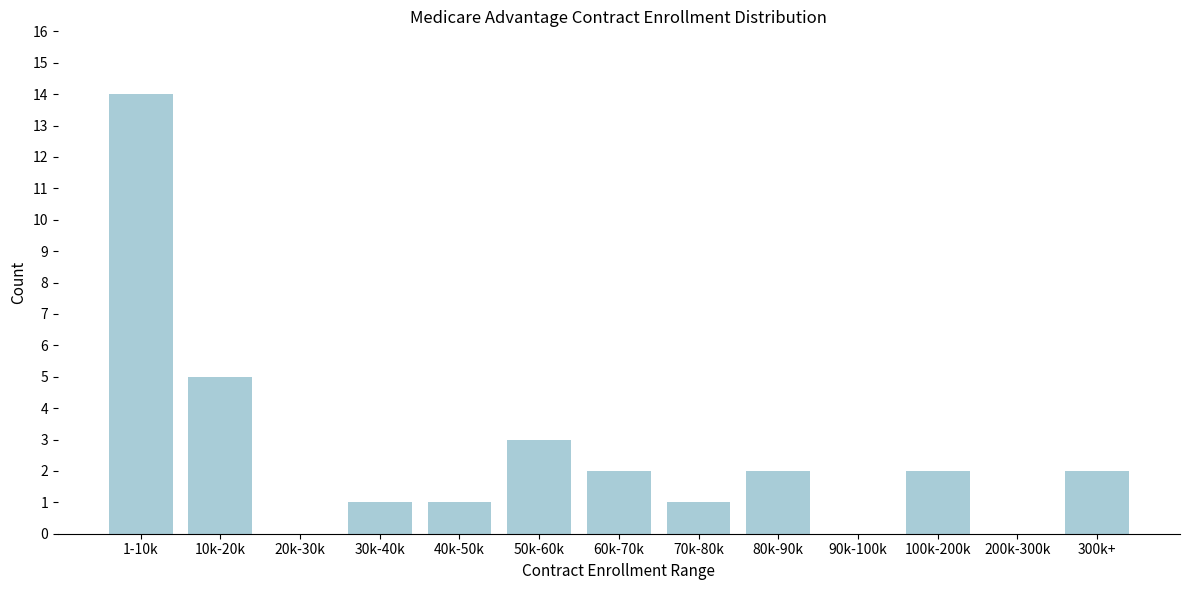

Reading left to right, list all the values displayed in this chart.

1-10k=14	10k-20k=5	20k-30k=0	30k-40k=1	40k-50k=1	50k-60k=3	60k-70k=2	70k-80k=1	80k-90k=2	90k-100k=0	100k-200k=2	200k-300k=0	300k+=2